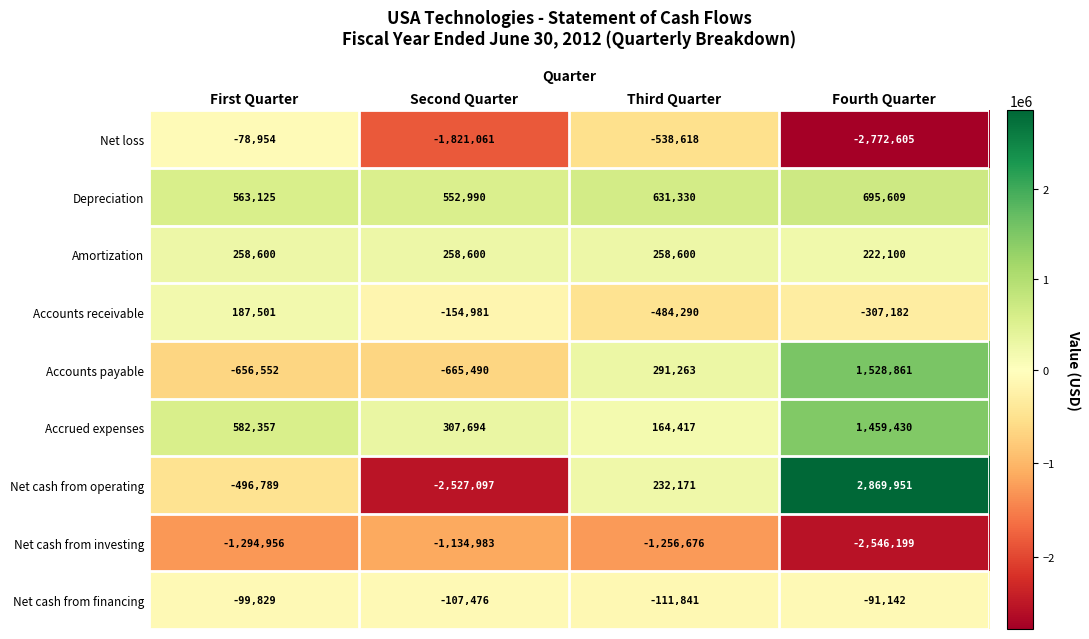

Count the Accounts receivable values in the range -307182 to 187501.

3